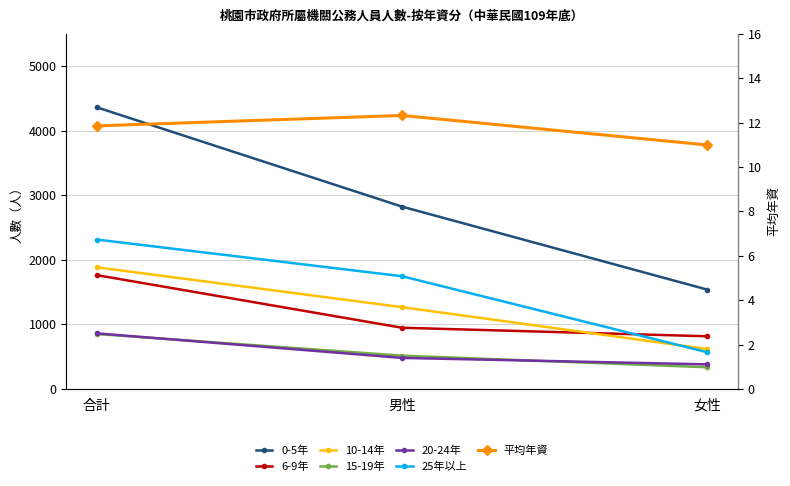

At which category is the sum across all series the highest?

合計